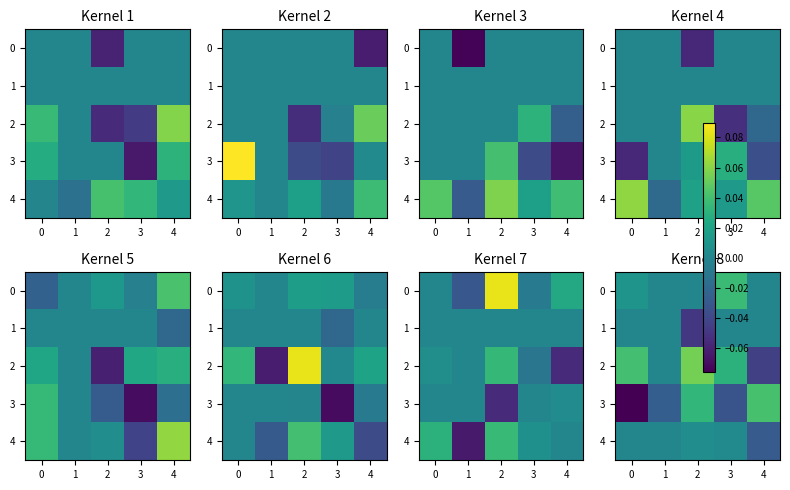

What is the greatest value displayed?

0.1